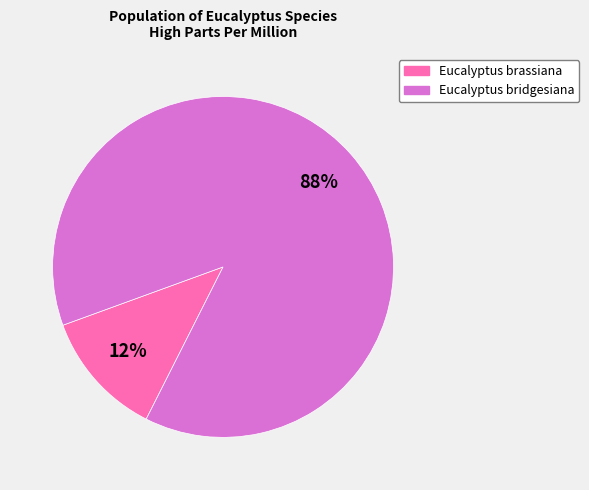

Is the sum of Eucalyptus bridgesiana and Eucalyptus brassiana greater than half?

Yes